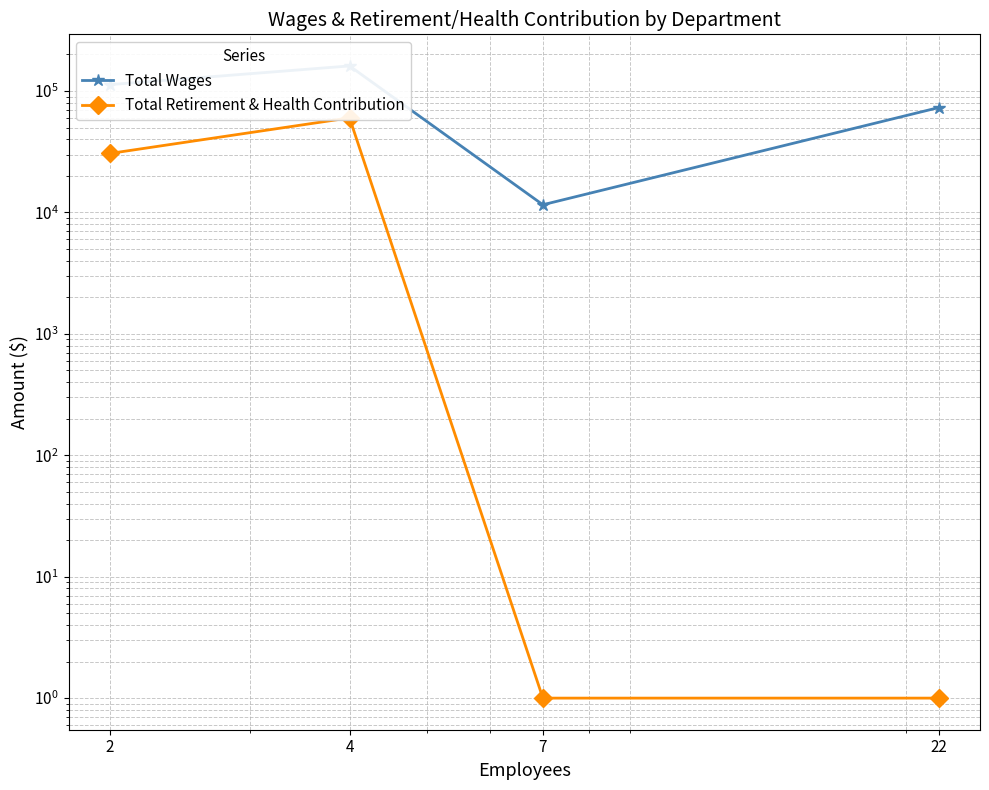

At which label is Total Retirement & Health Contribution closest to 30049?

2